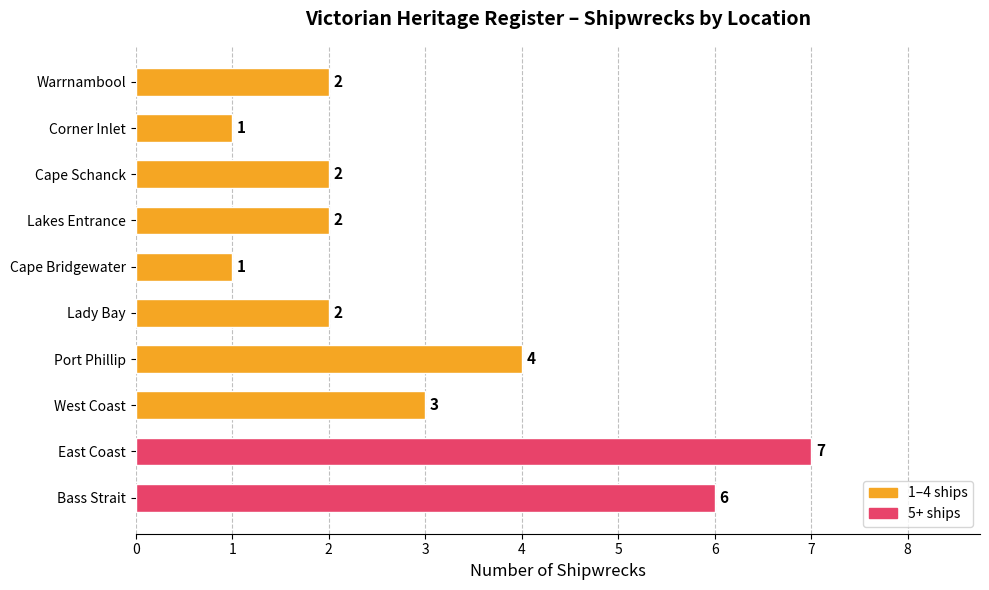

Which label corresponds to the largest value in the chart?

East Coast